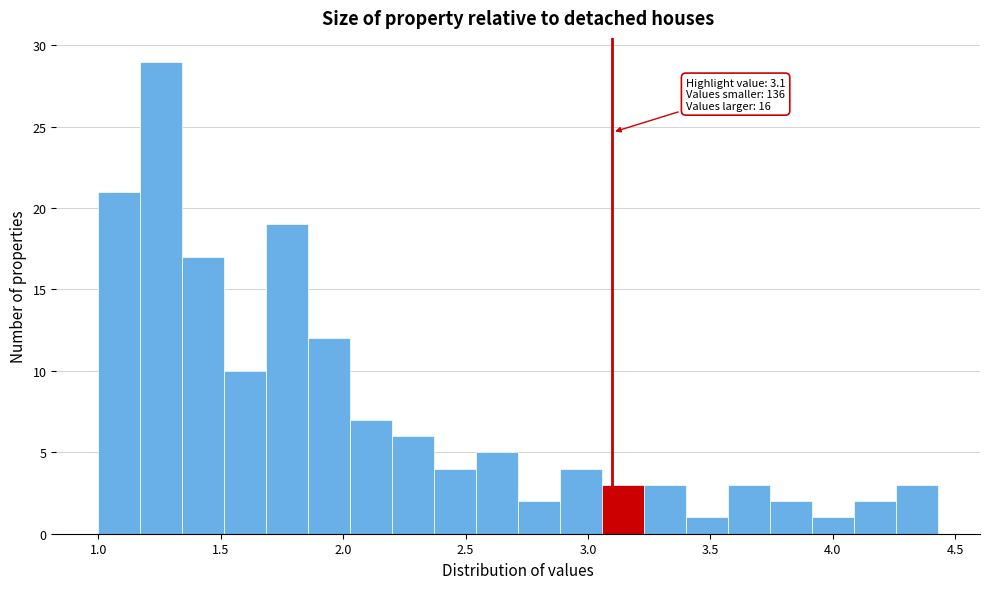

Around what value on the x-axis is the tallest bar? Give the approximate position of its centre, as read against the axis.

1.25